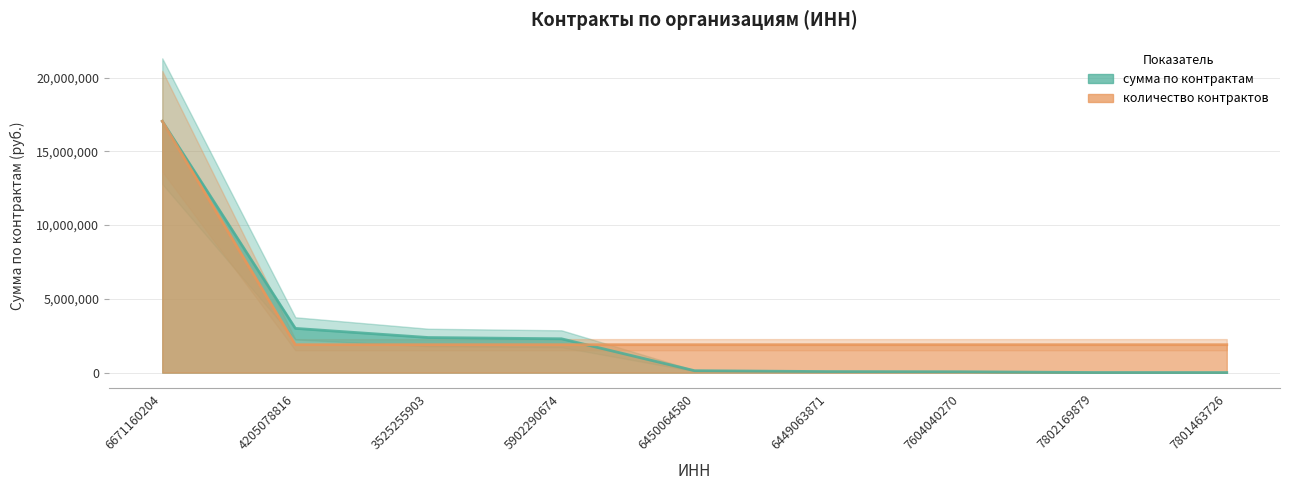

How many lines are shown in the chart?

2